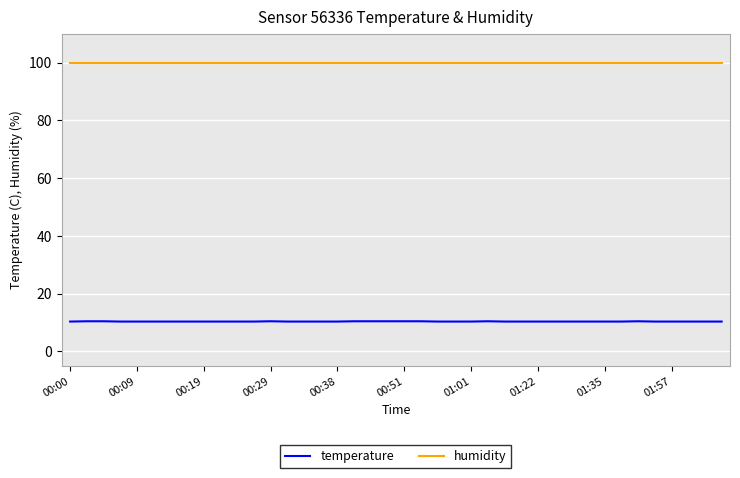

What is the lowest value of the temperature series?

10.3